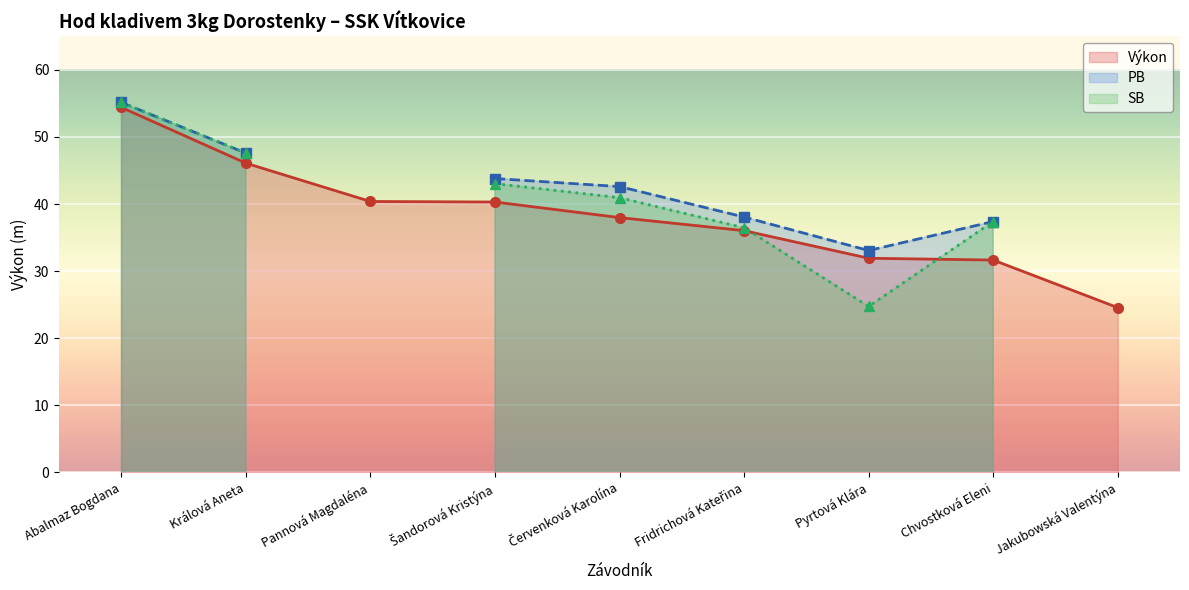

At how many categories does at least one series exceed 51?

1